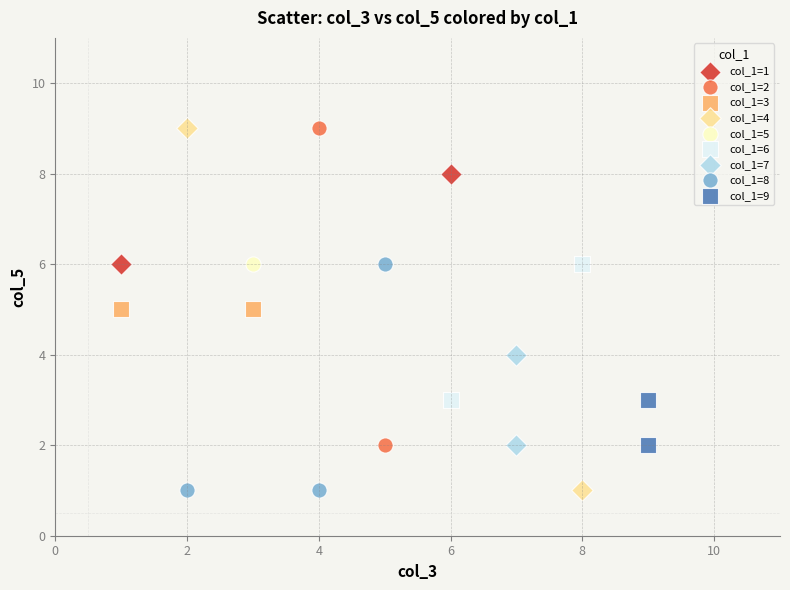

What are all the series names shown in the legend?

col_1=1, col_1=2, col_1=3, col_1=4, col_1=5, col_1=6, col_1=7, col_1=8, col_1=9